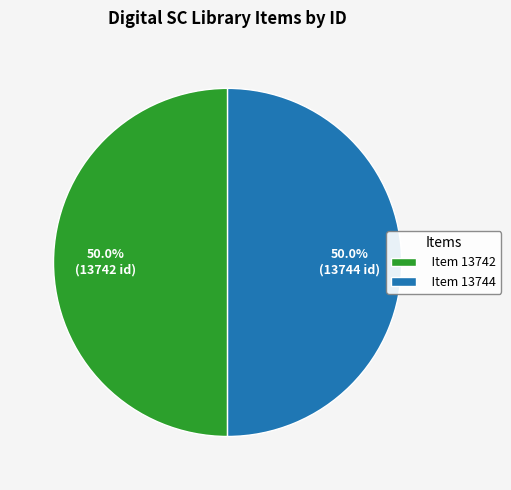

The Item 13744 slice represents 50% of the pie. True or false?

True